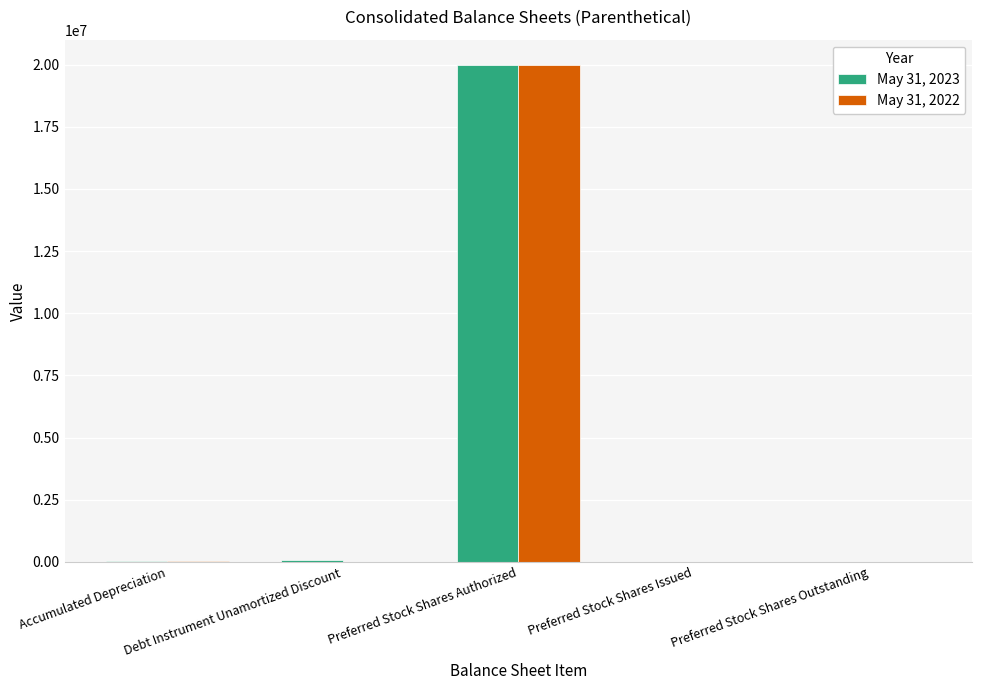

True or false: May 31, 2022 has a value of 20000000 at Preferred Stock Shares Authorized.

True